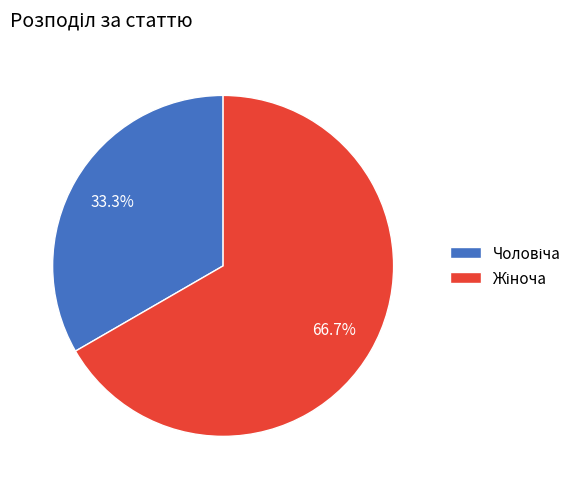

Is there a majority slice in this chart?

Yes